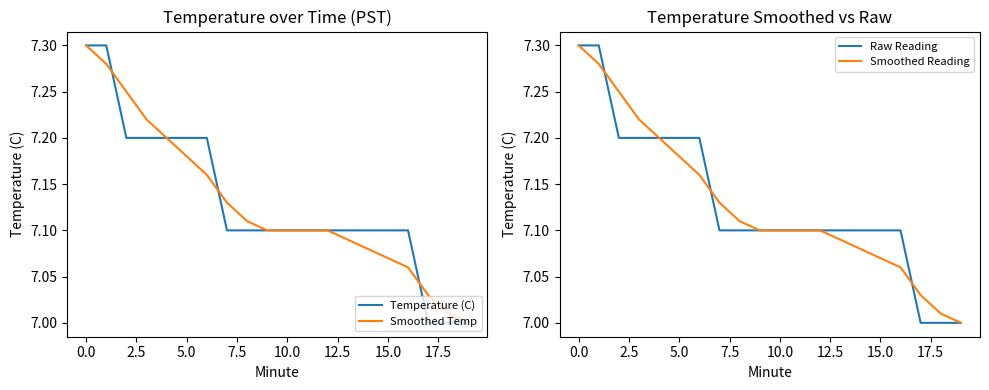

How many categories are shown in the chart?

20